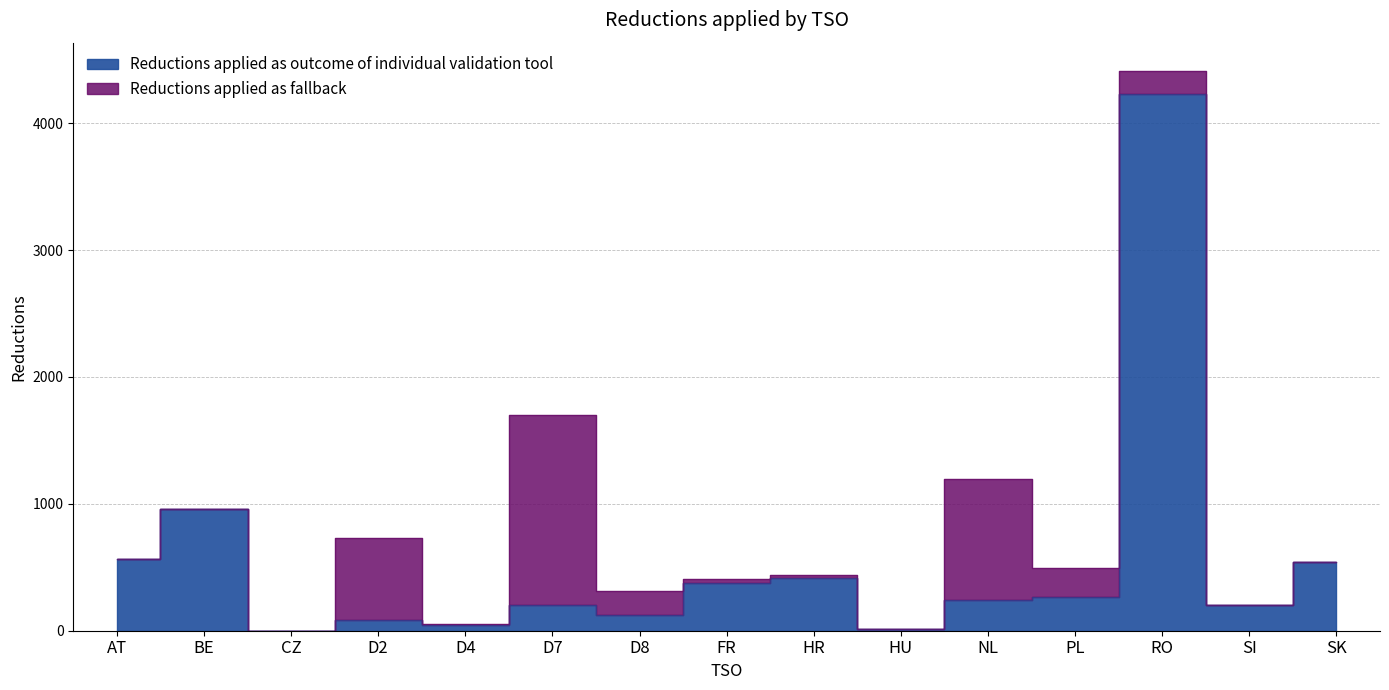

Is it true that the value at D4 is 45?

True